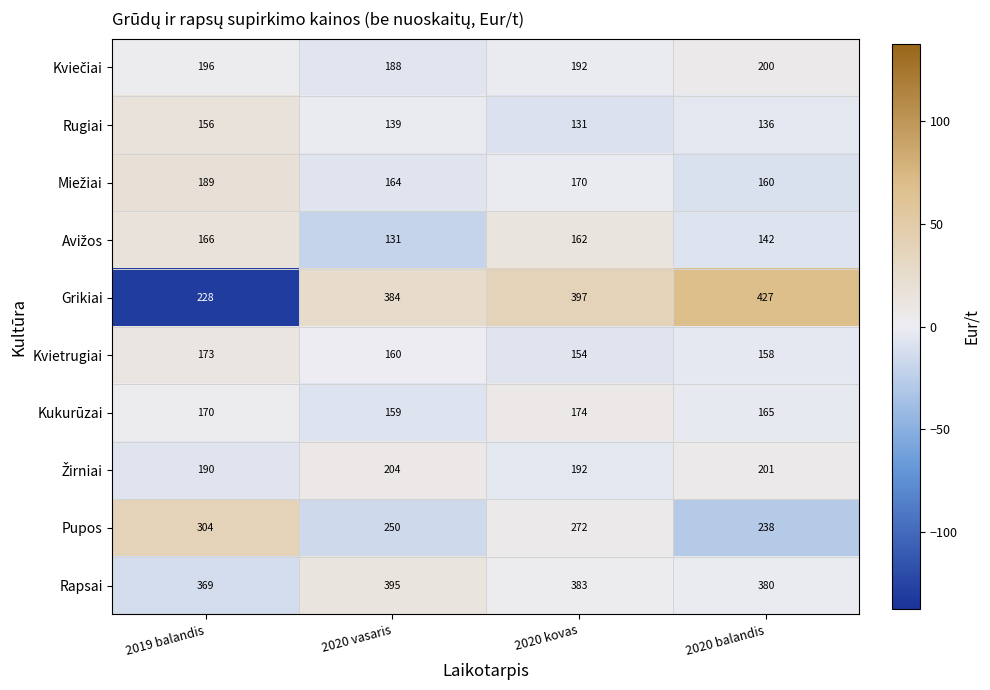

Which series has the largest total across all categories?

Rapsai